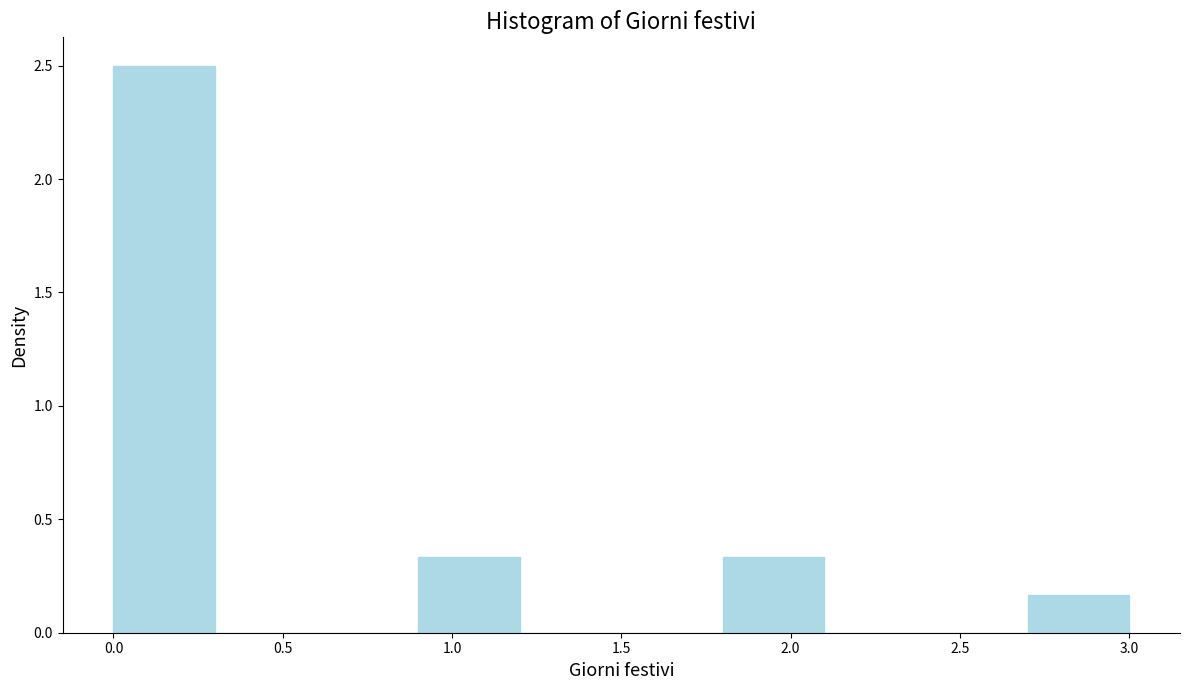

Reading left to right, list every bar in this chart as the range it spans on the x-axis followed by its height. The values are not printed on the chart, so give them approximately, as read against the axis.

0.0 to 0.3: 2.50
0.3 to 0.6: 0
0.6 to 0.9: 0
0.9 to 1.2: 0.35
1.2 to 1.5: 0
1.5 to 1.8: 0
1.8 to 2.1: 0.35
2.1 to 2.4: 0
2.4 to 2.7: 0
2.7 to 3.0: 0.15